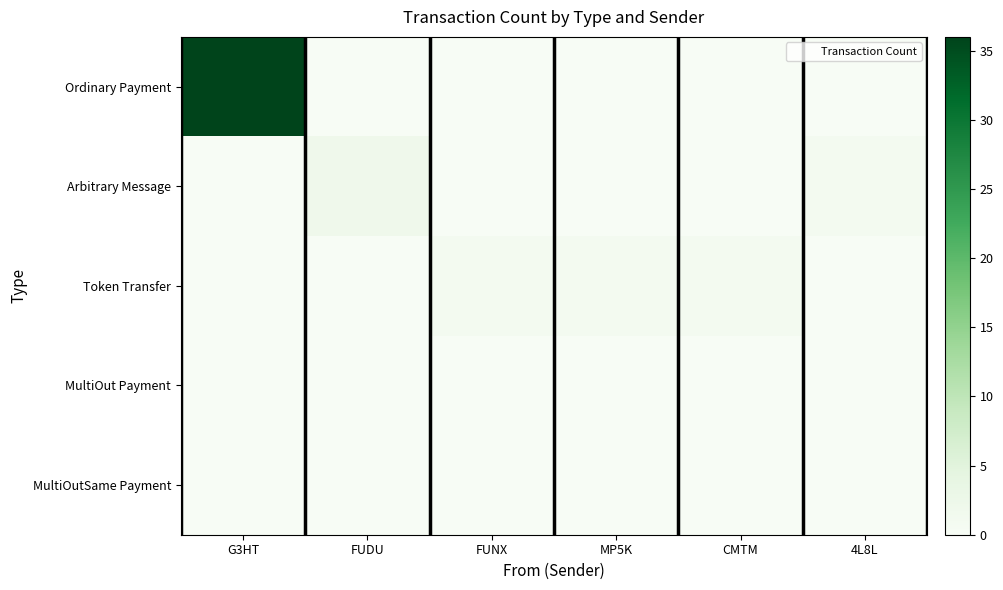

What is the difference between the highest and lowest values at MP5K?

1